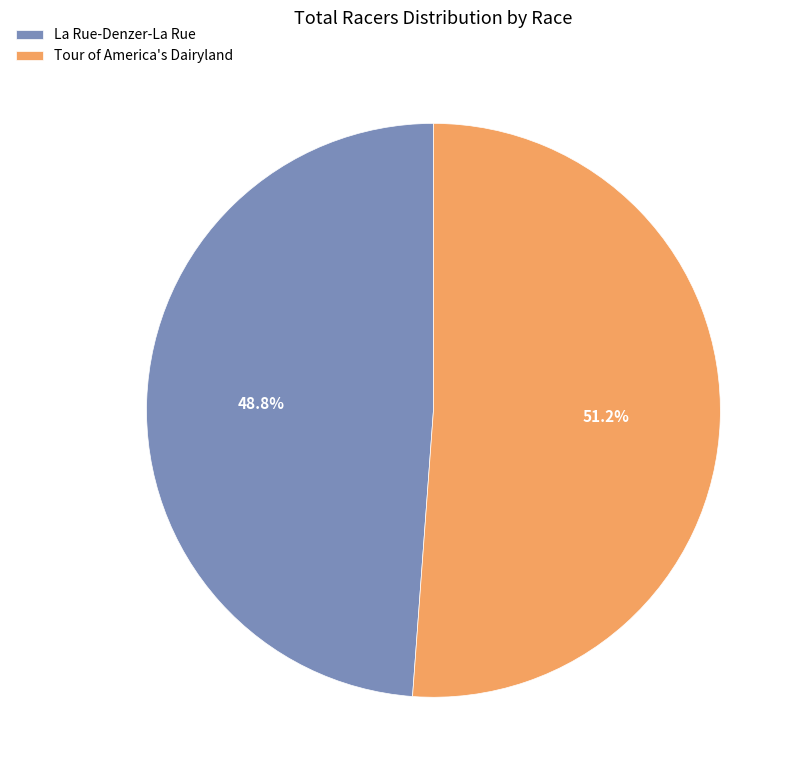

How much of the chart is everything except La Rue-Denzer-La Rue?

51.2%